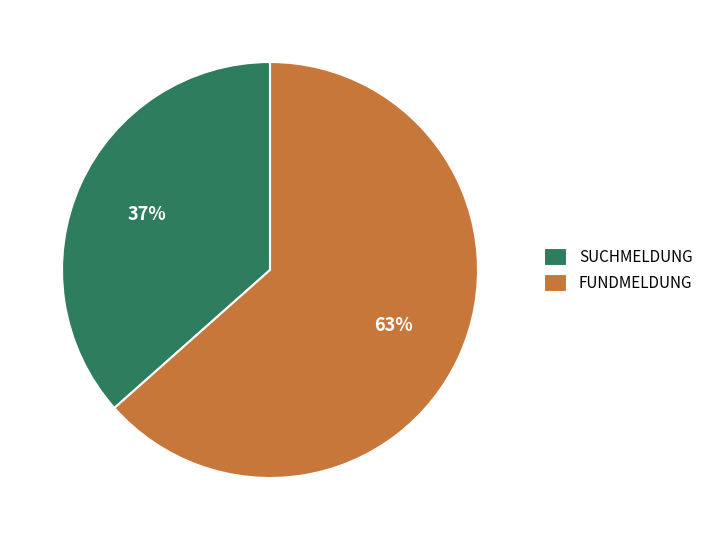

What is the majority slice?

FUNDMELDUNG